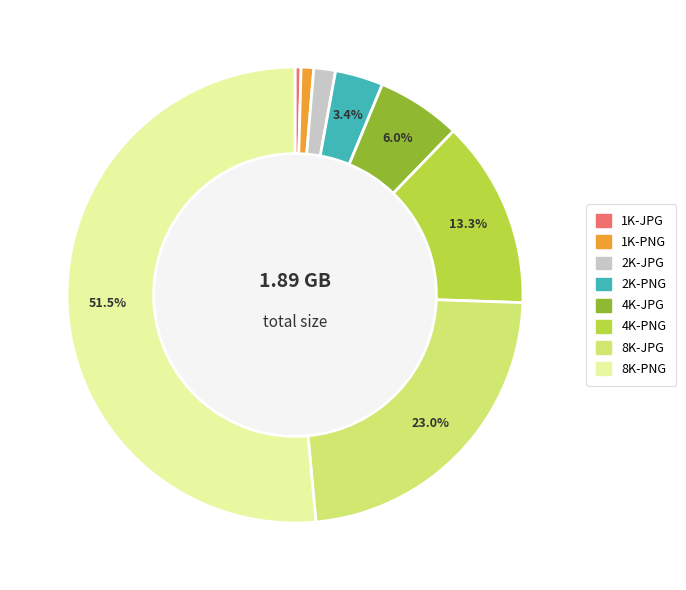

Count the number of slices in the pie.

8